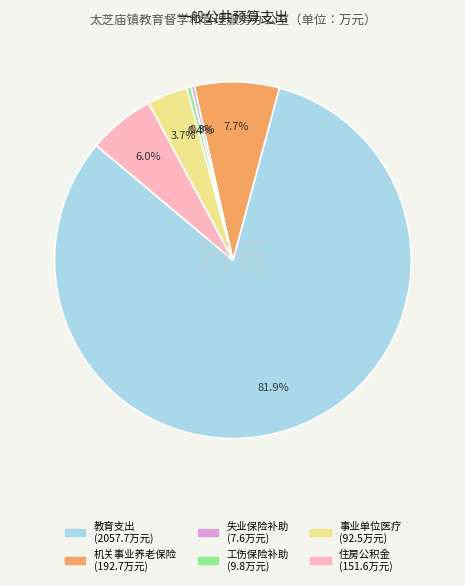

Does any single category account for the majority?

Yes